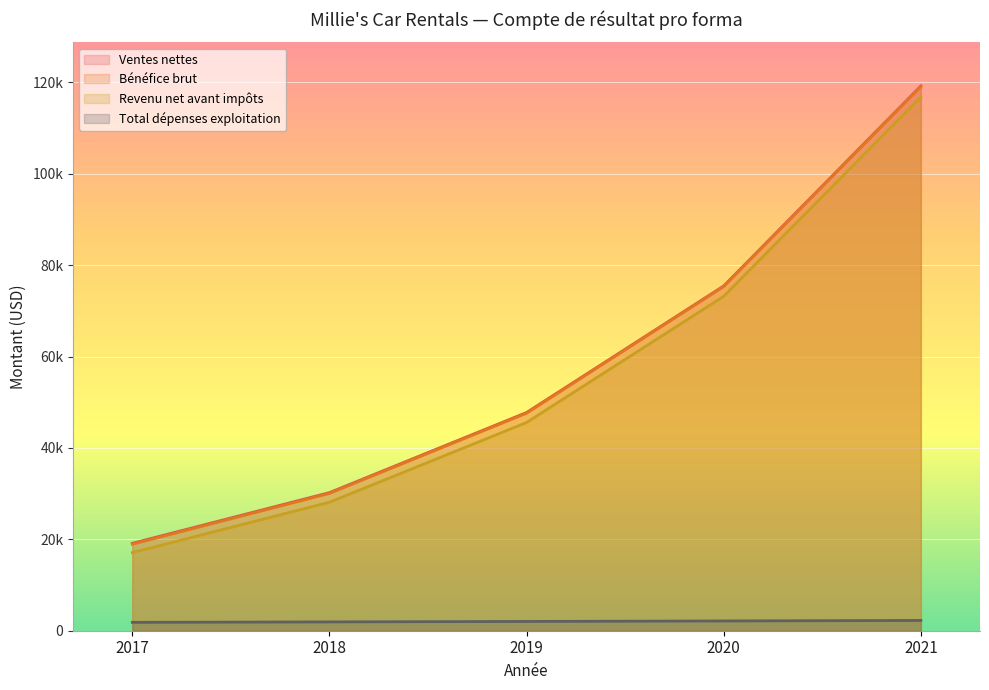

How many data points in Total dépenses exploitation are above 2030?

3